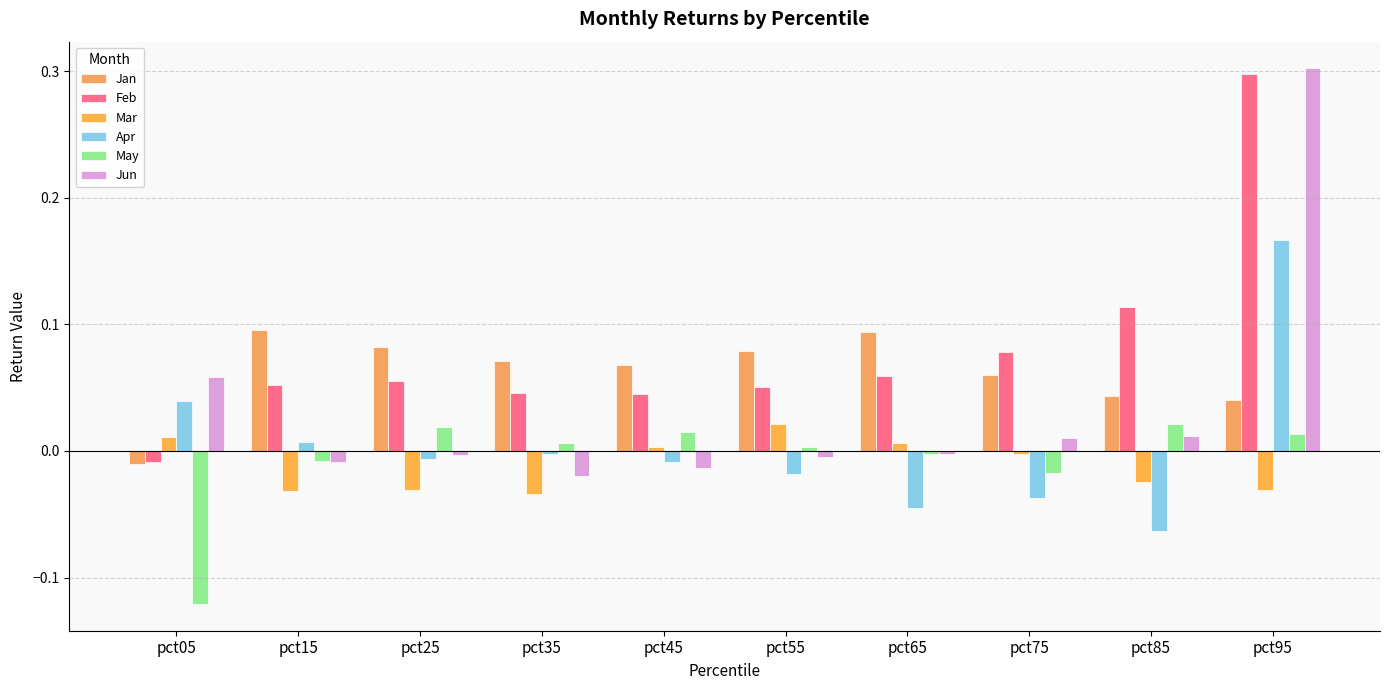

Are the bars grouped side by side (vs. stacked)?

Yes